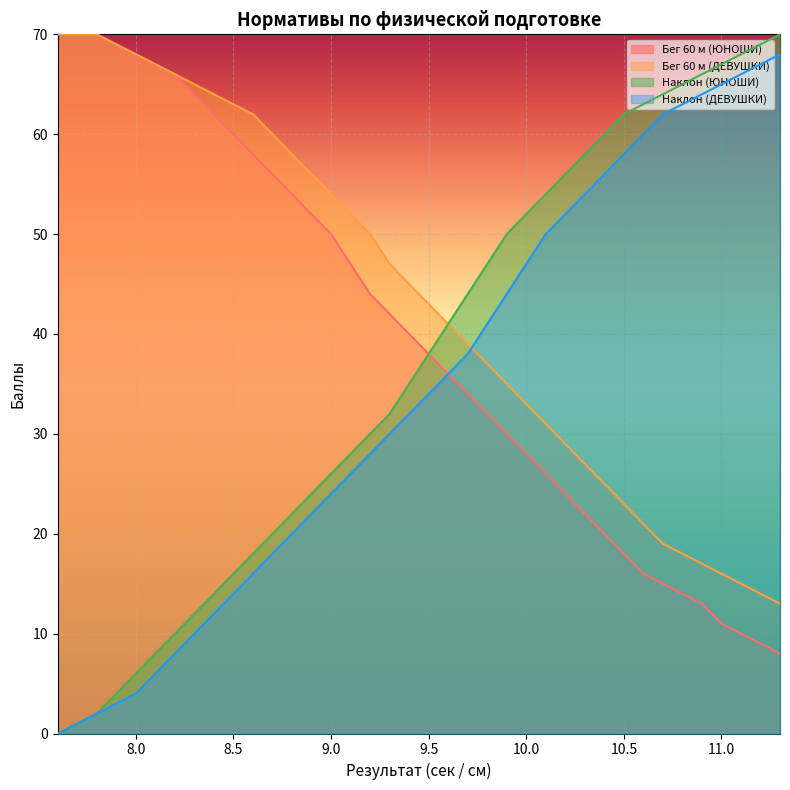

True or false: Бег 60 м (ЮНОШИ) has more than 1 points higher than both neighbors.

False